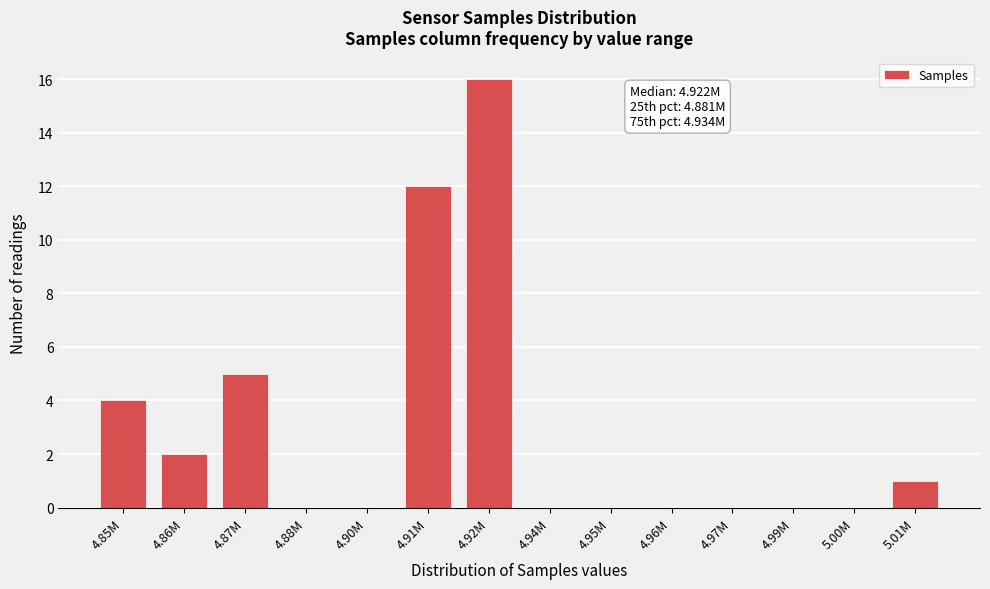

Reading left to right, list all the values displayed in this chart.

4.85M=4	4.86M=2	4.87M=5	4.88M=0	4.90M=0	4.91M=12	4.92M=16	4.94M=0	4.95M=0	4.96M=0	4.97M=0	4.99M=0	5.00M=0	5.01M=1